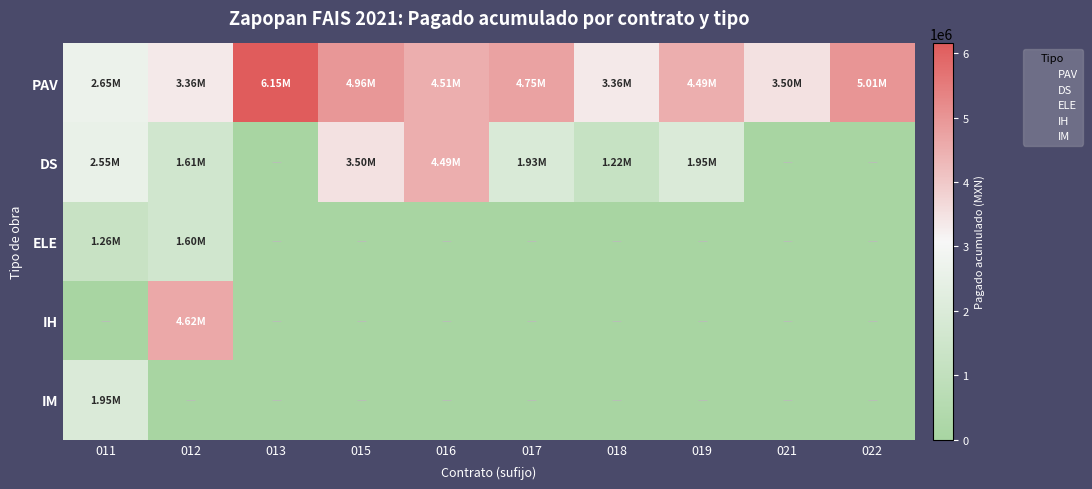

At how many categories does at least one series exceed 5757477?

1